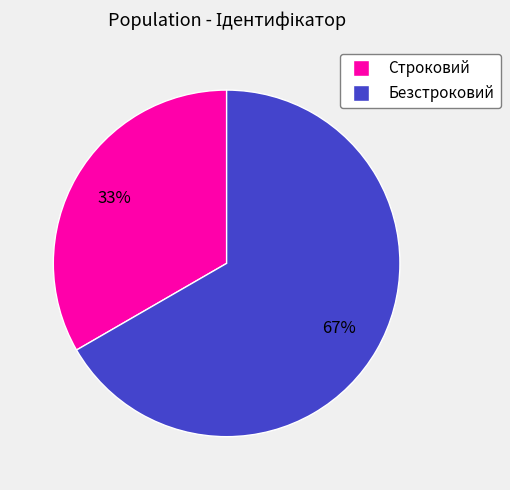

To the nearest percent, what percentage of the pie is Безстроковий?

67%